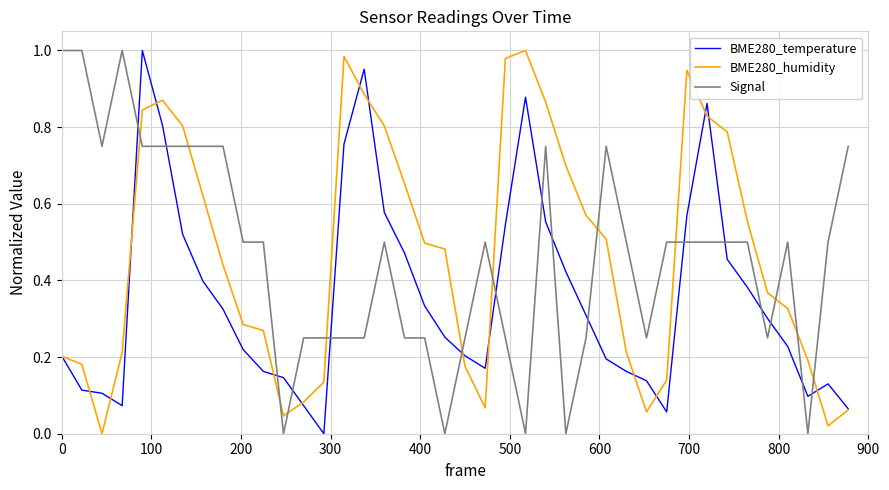

How many times do BME280_temperature and Signal cross each other?

16